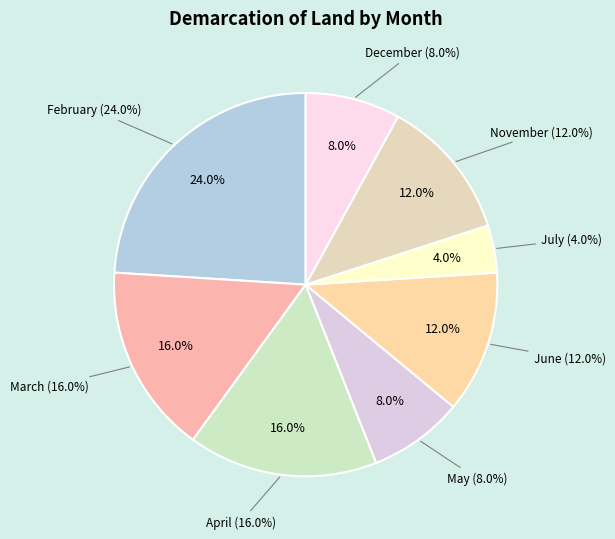

Rank the categories by value from highest to lowest.

February, March, April, June, November, May, December, July